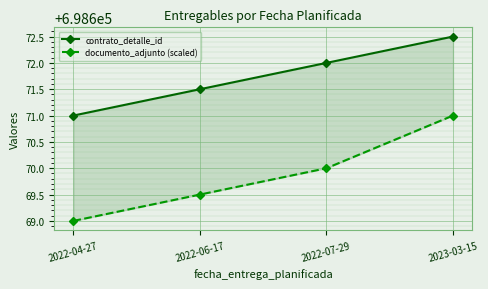

Does the chart display data point markers on the line(s)?

Yes